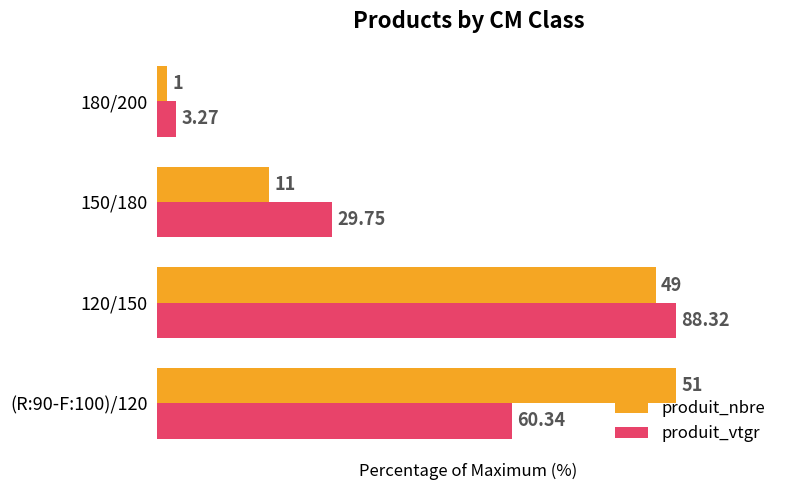

What are all the series names shown in the legend?

produit_nbre, produit_vtgr